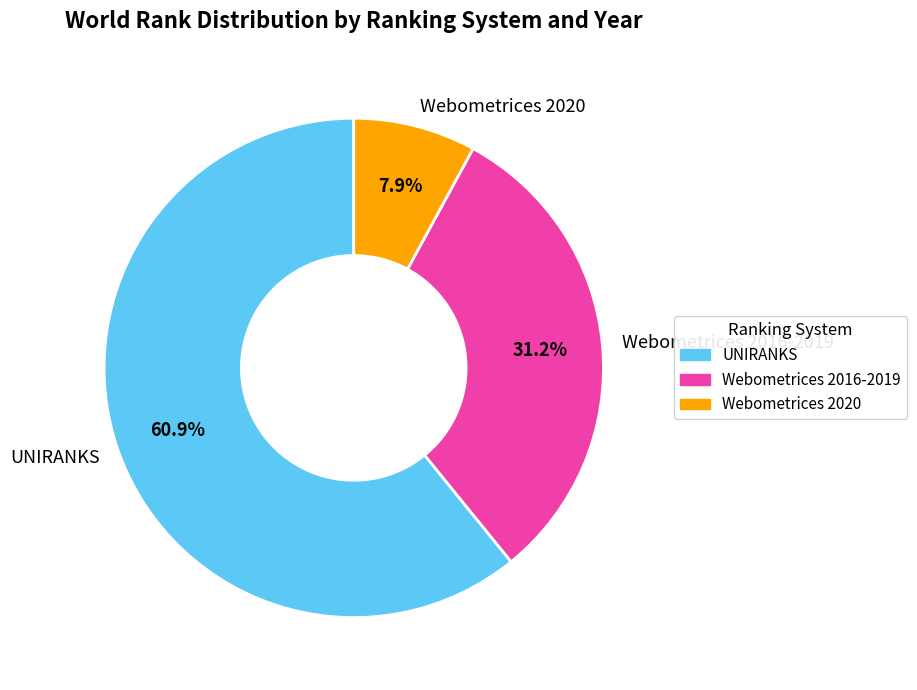

What percentage do Webometrices 2016-2019 and UNIRANKS together represent?

92.1%